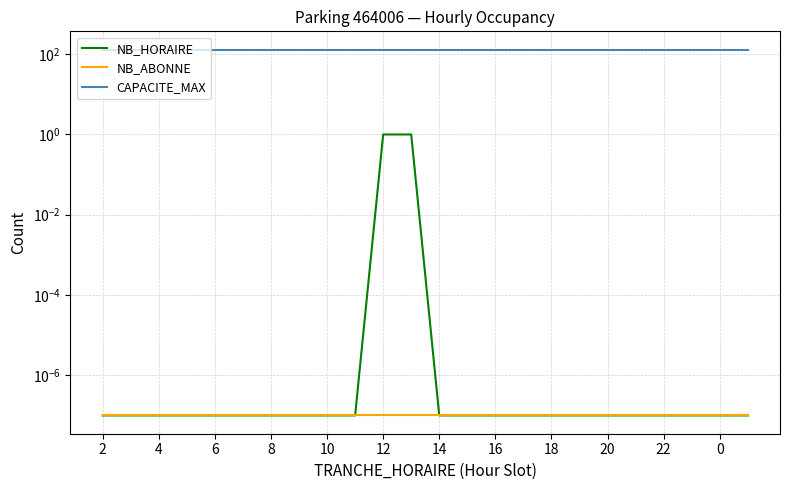

True or false: CAPACITE_MAX and NB_ABONNE intersect in this chart.

False